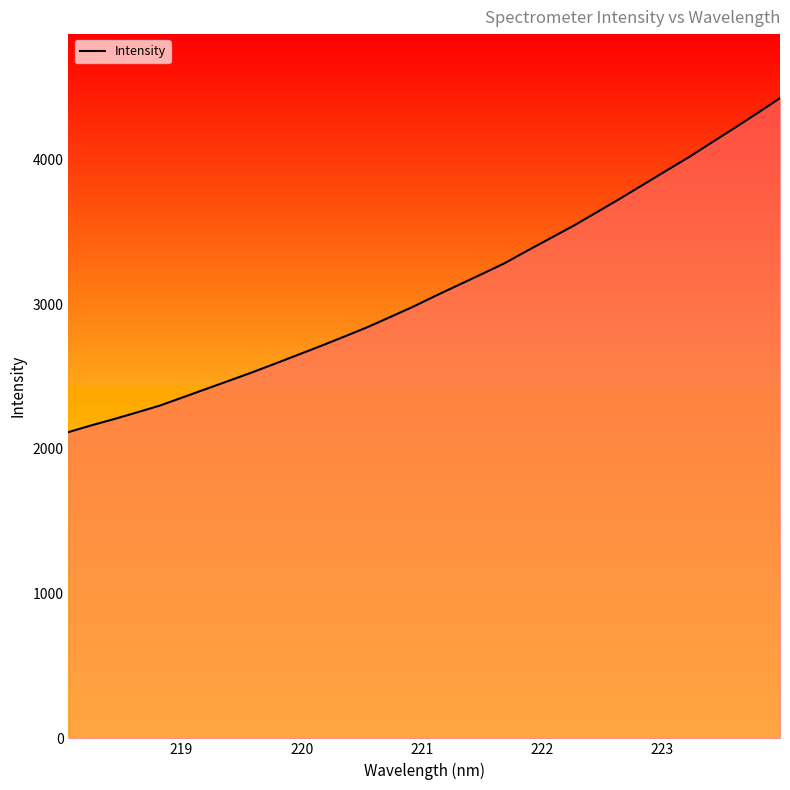

What is the smallest value displayed?

2116.1